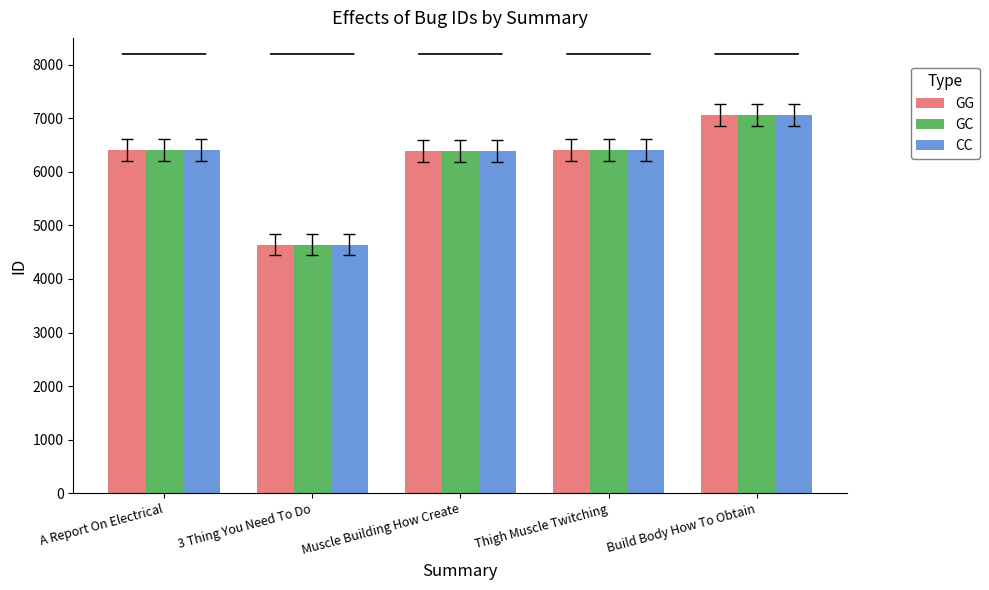

What is the difference between the maximum and minimum values in the GC series?

2419